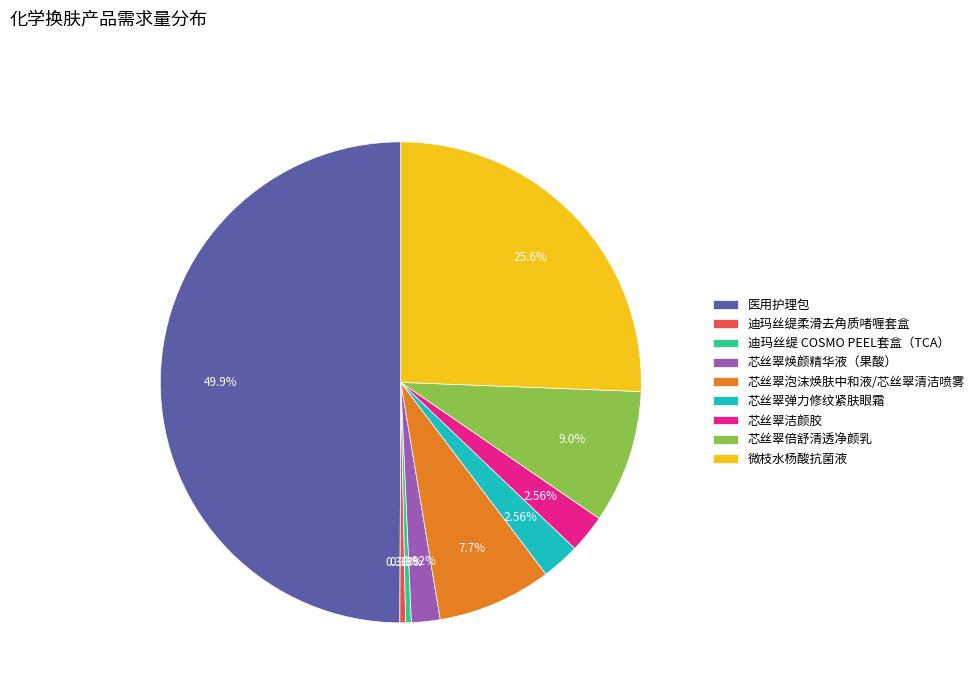

Count the number of slices in the pie.

9